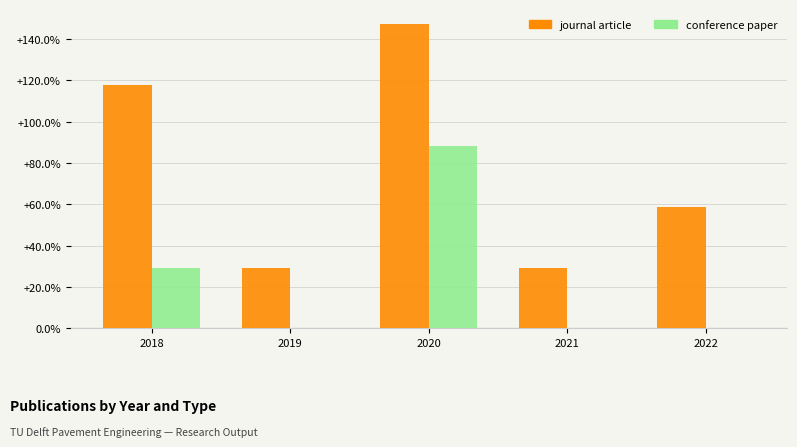

Where is conference paper nearest to the value 44?

2018